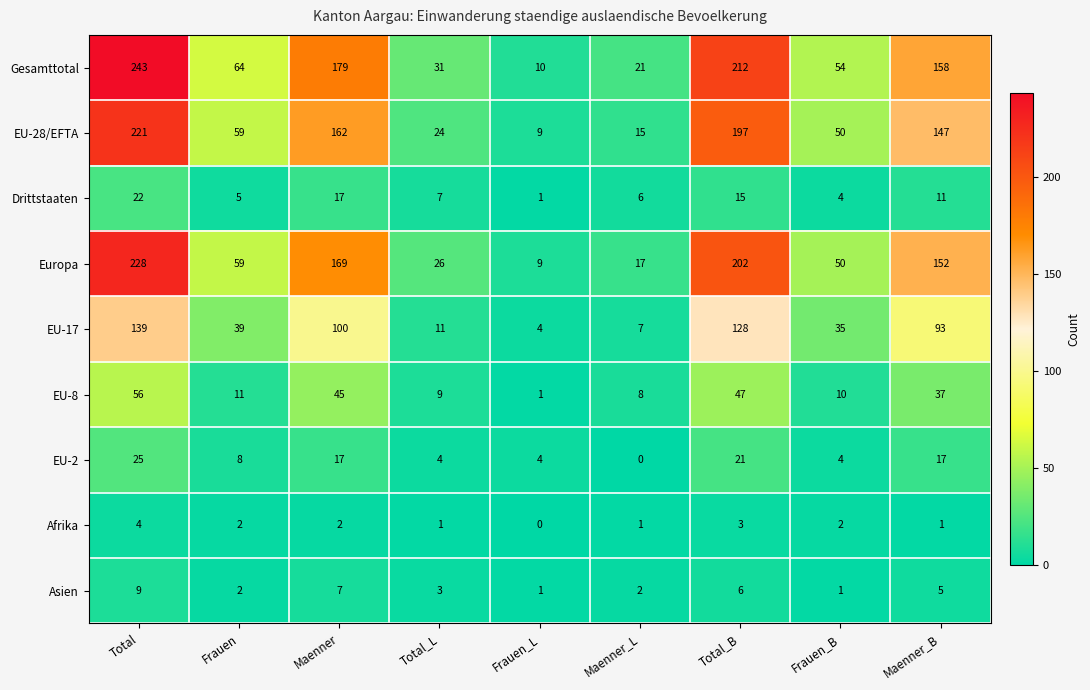

What value does the Gesamttotal series have at Total_B?

212